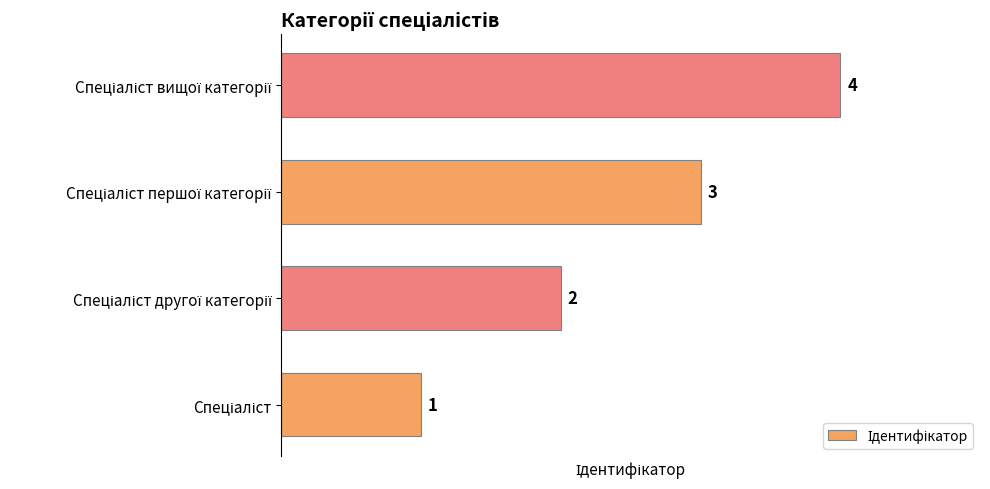

What is the difference between the maximum and minimum values?

3